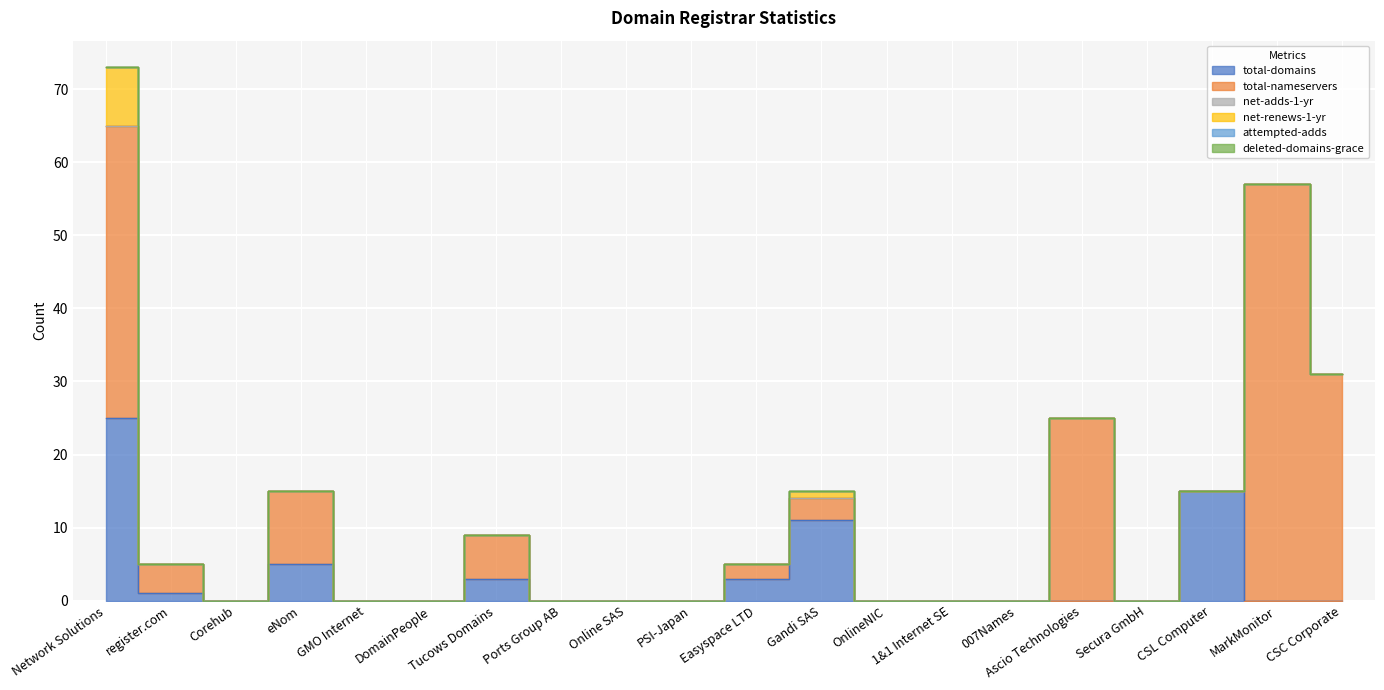

Reading left to right, transcribe all the data shown in this chart.

total-domains: 25	1	0	5	0	0	3	0	0	0	3	11	0	0	0	0	0	15	0	0
total-nameservers: 40	4	0	10	0	0	6	0	0	0	2	3	0	0	0	25	0	0	57	31
net-adds-1-yr: 0	0	0	0	0	0	0	0	0	0	0	0	0	0	0	0	0	0	0	0
net-renews-1-yr: 8	0	0	0	0	0	0	0	0	0	0	1	0	0	0	0	0	0	0	0
attempted-adds: 0	0	0	0	0	0	0	0	0	0	0	0	0	0	0	0	0	0	0	0
deleted-domains-grace: 0	0	0	0	0	0	0	0	0	0	0	0	0	0	0	0	0	0	0	0